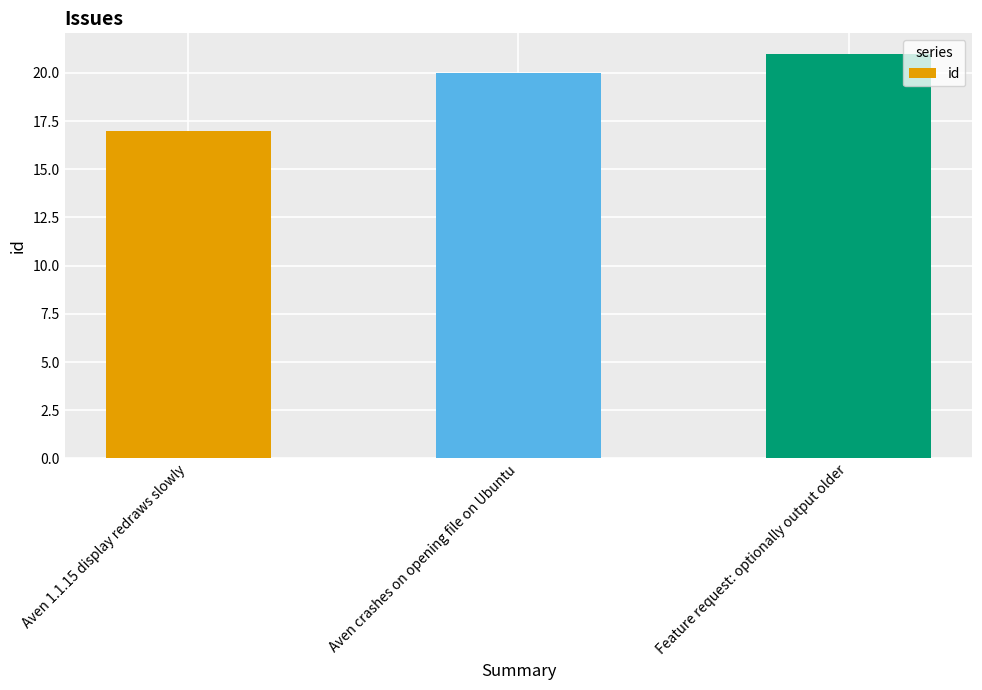

What is the change in value from Aven 1.1.15 display redraws slowly to Aven crashes on opening file on Ubuntu?

+3